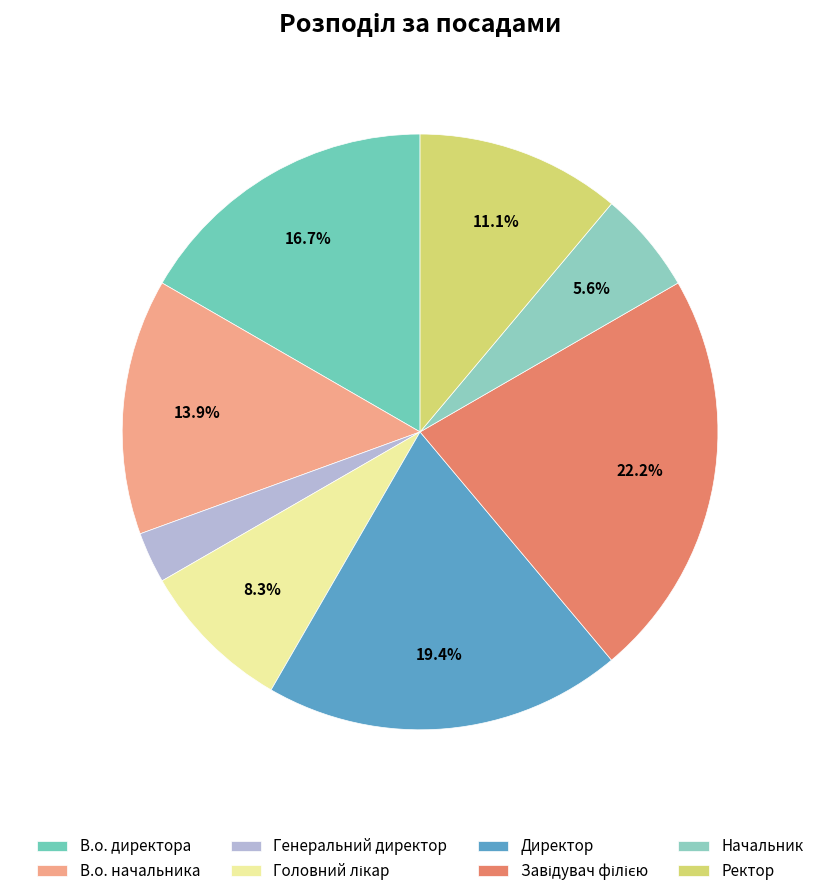

How many segments does this pie chart have?

8